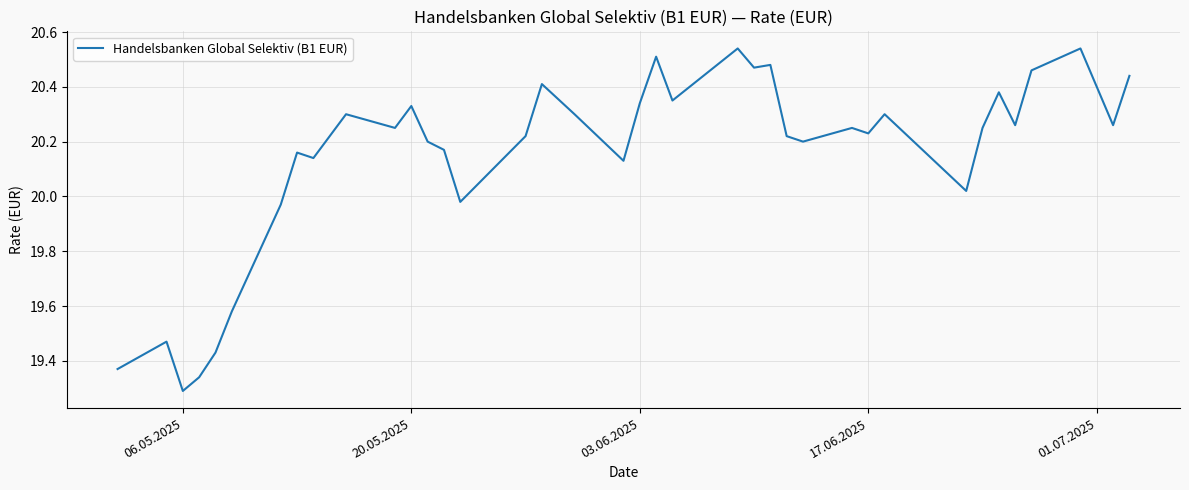

What is the difference between the maximum and minimum values?

1.2